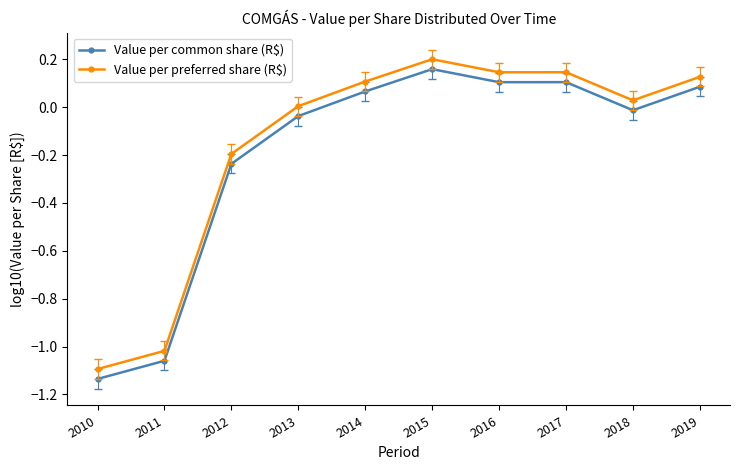

True or false: Value per common share (R$) and Value per preferred share (R$) cross at least once.

False